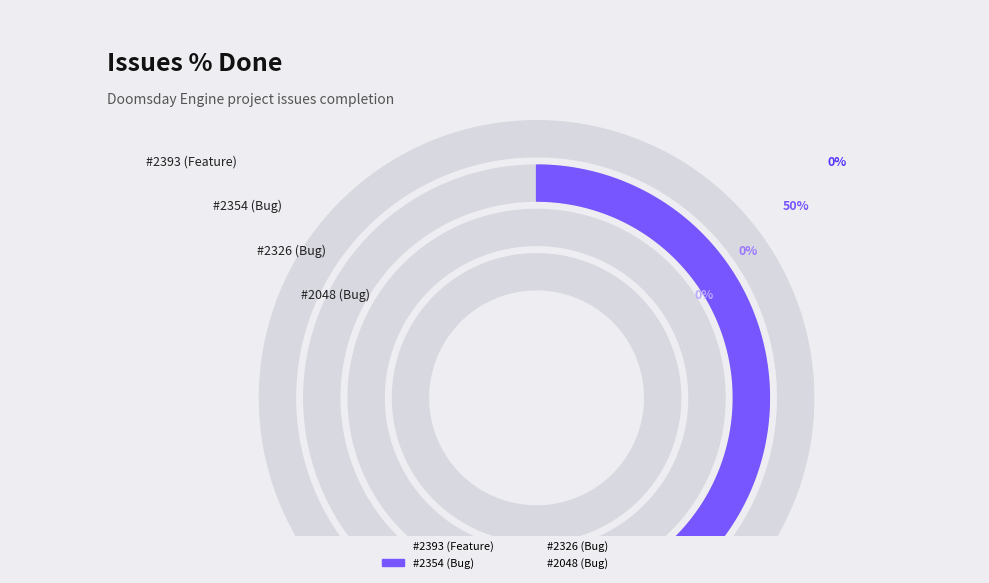

Which slice is the smallest?

2393